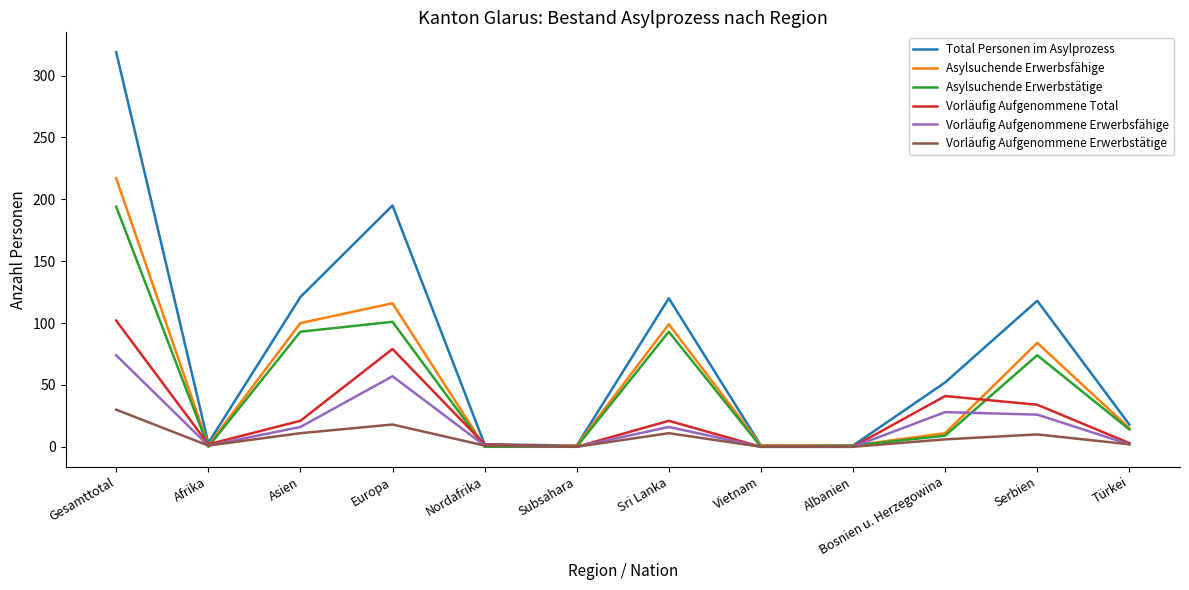

At which category is the sum across all series the highest?

Gesamttotal